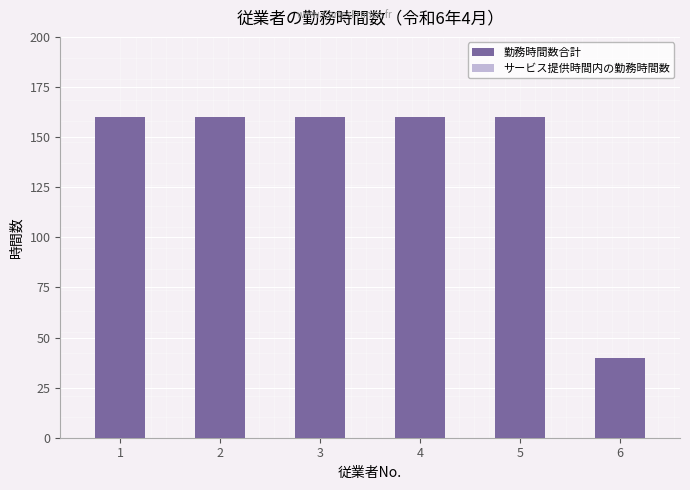

Read the value at 2.

160